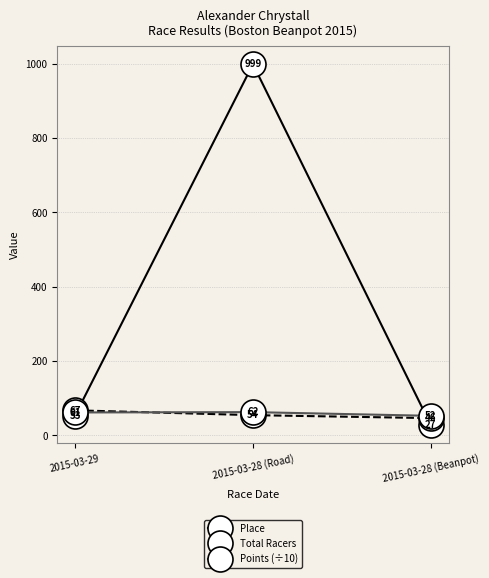

Which series changed the most between 2015-03-29 and 2015-03-28 (Beanpot)?

Place